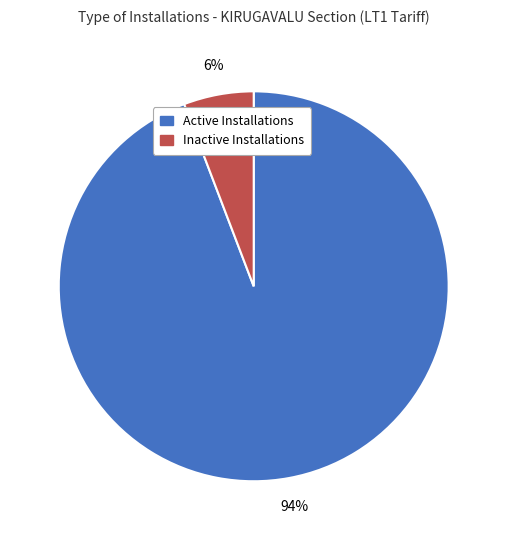

True or false: Active Installations accounts for 99% of the total.

False